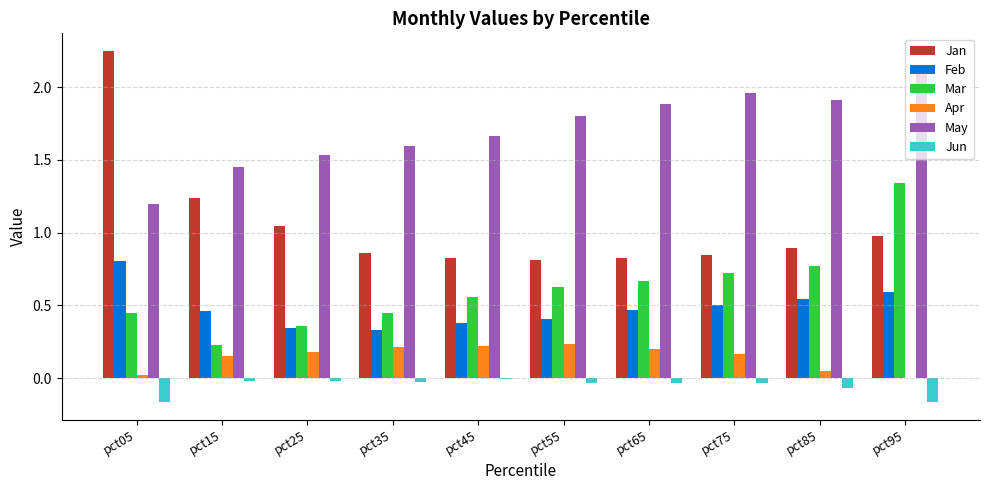

Between pct45 and pct95, which series saw the biggest shift?

Mar